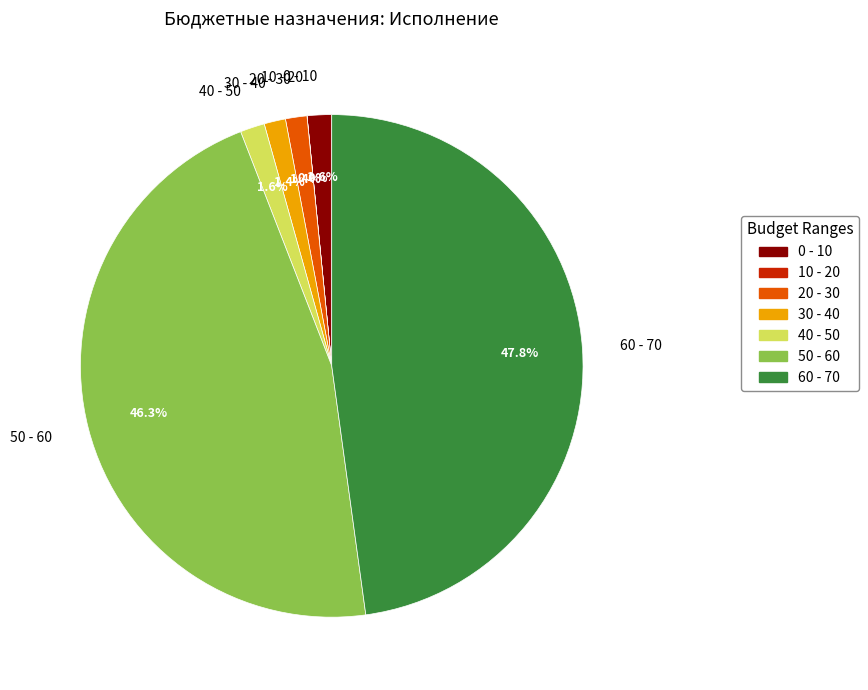

Is there any slice that represents more than half of the pie?

No